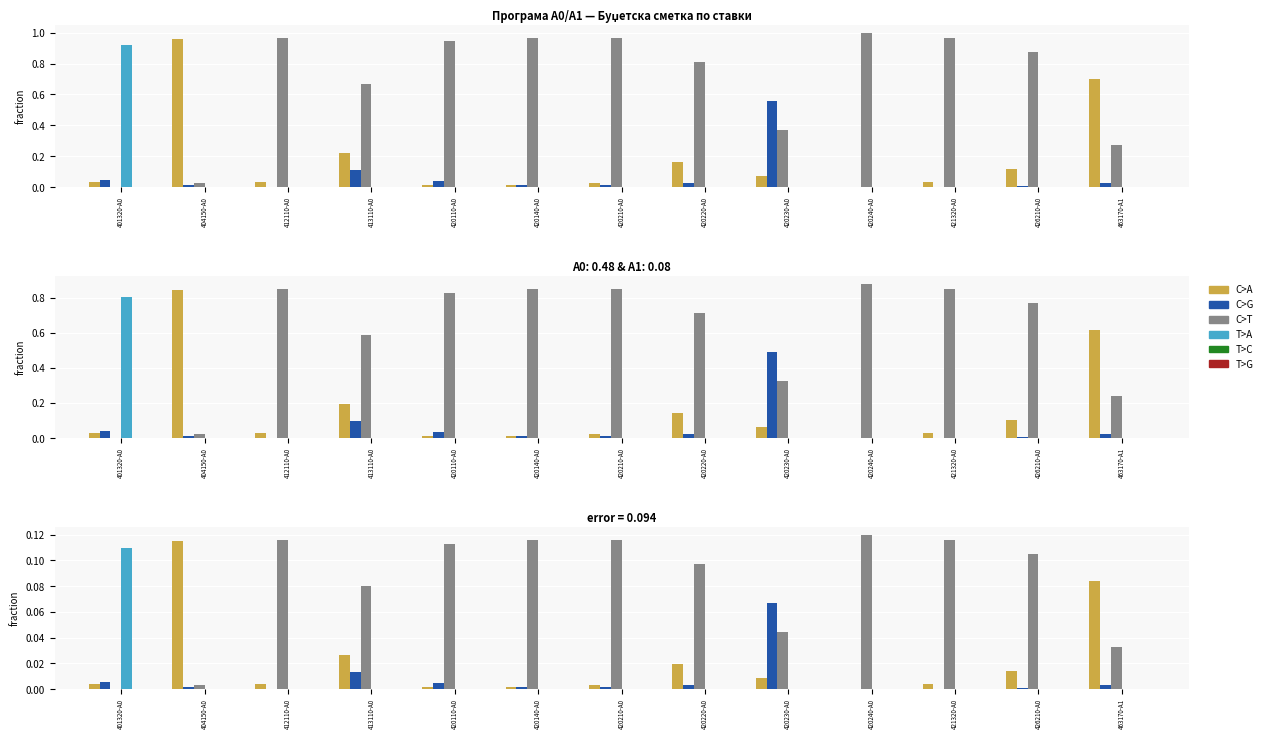

What is the spread (max minus min) of values at 420210-A0?

0.1